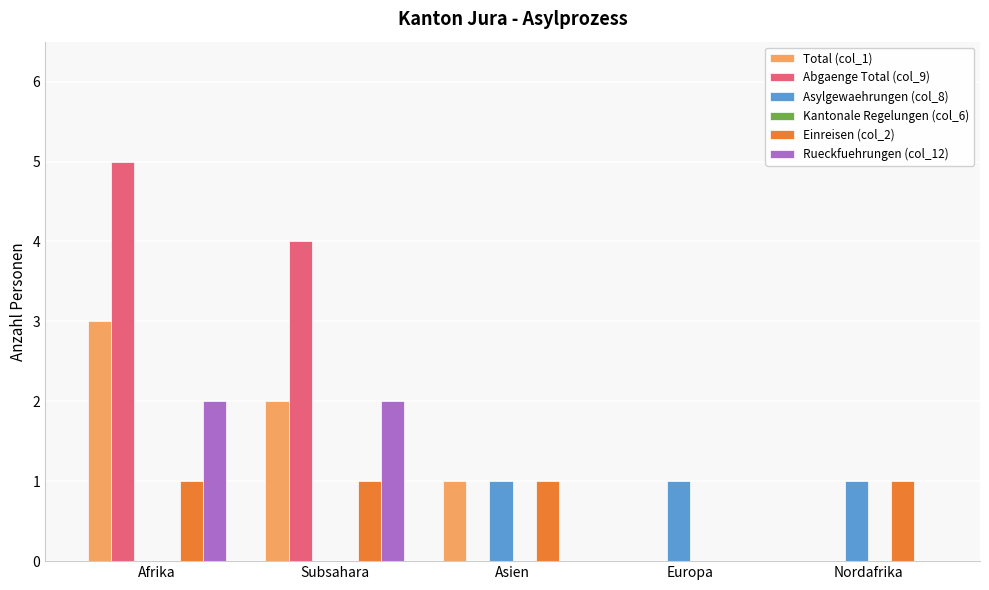

At which category does the chart reach its peak across all series?

Afrika